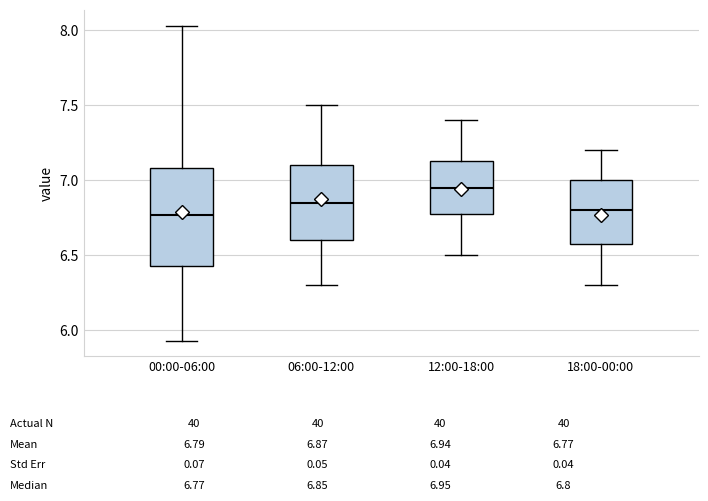

Which box is the tallest, from its lower edge to its upper edge?

00:00-06:00